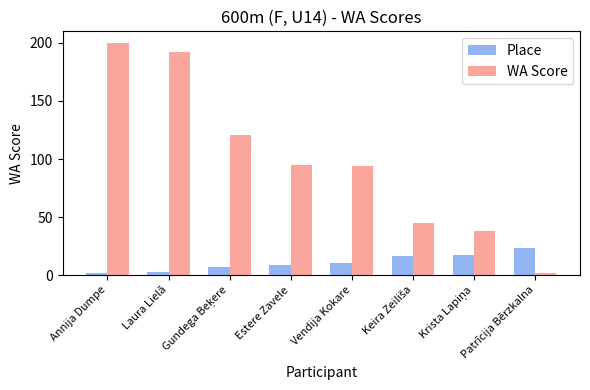

Is it true that Place equals 23 at Patrīcija Bērzkalna?

True